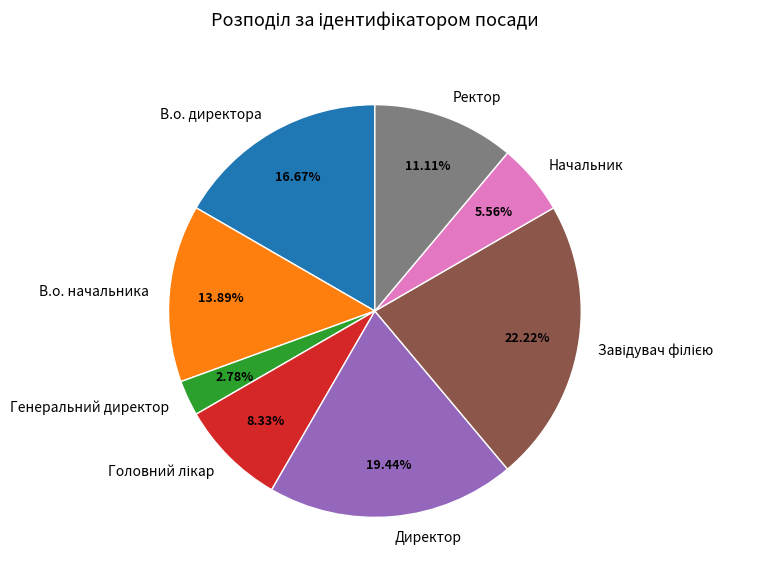

Combined, what portion of the pie is Генеральний директор and Директор?

22.2%